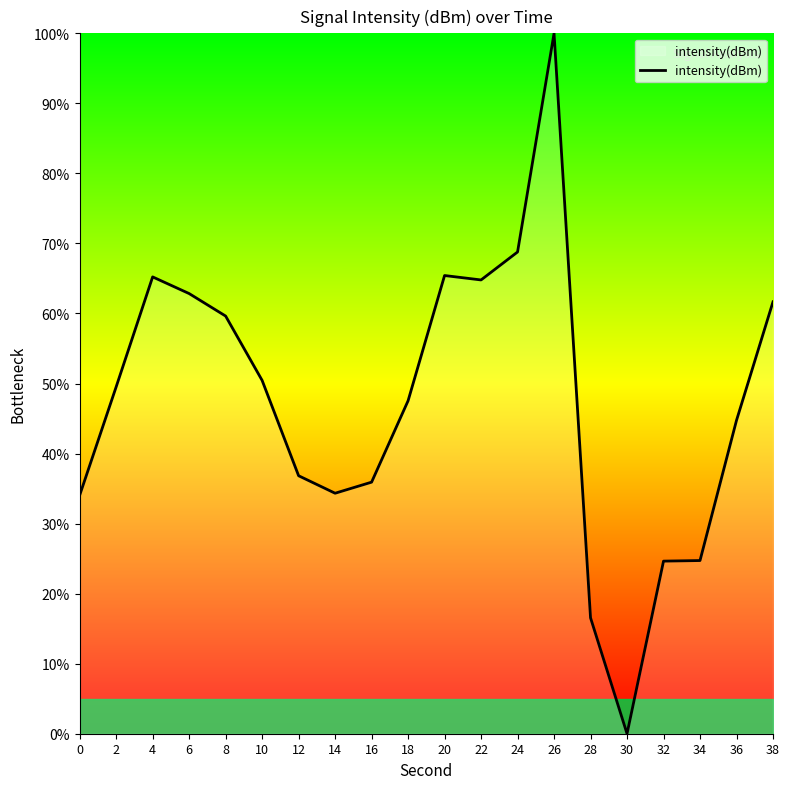

What is the difference between the values at 30 and 32?

24.6